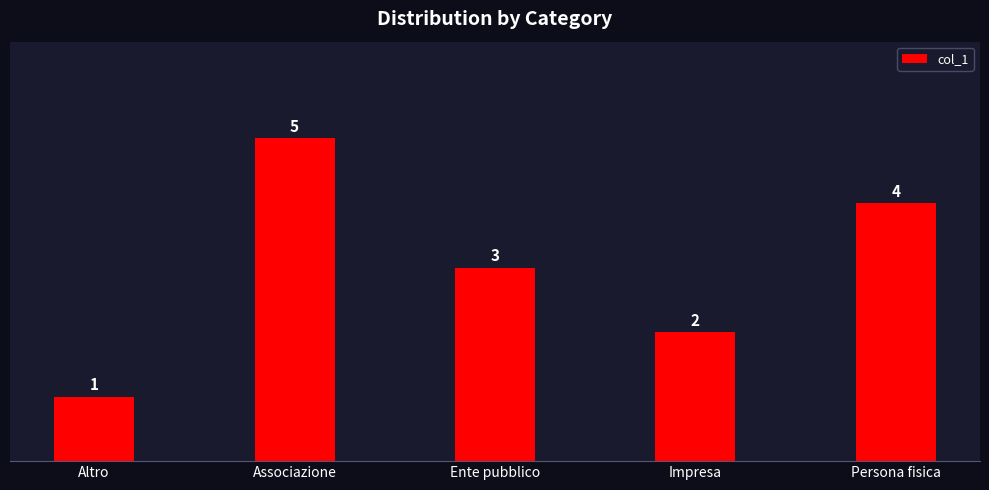

Reading left to right, transcribe all the data shown in this chart.

Altro=1	Associazione=5	Ente pubblico=3	Impresa=2	Persona fisica=4